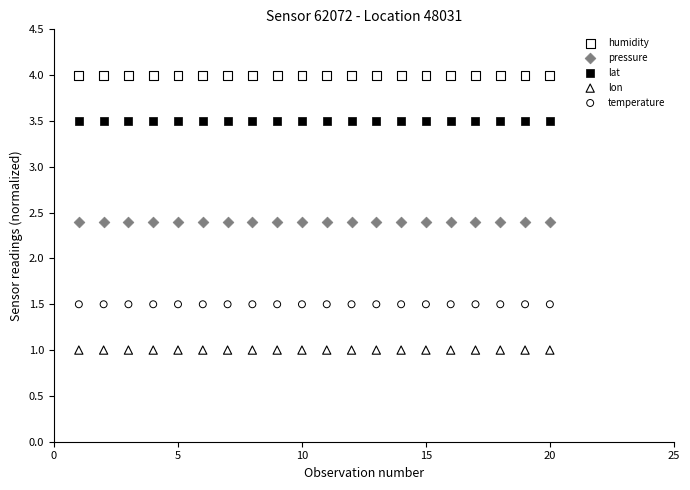

What are all the series names shown in the legend?

humidity, pressure, lat, lon, temperature